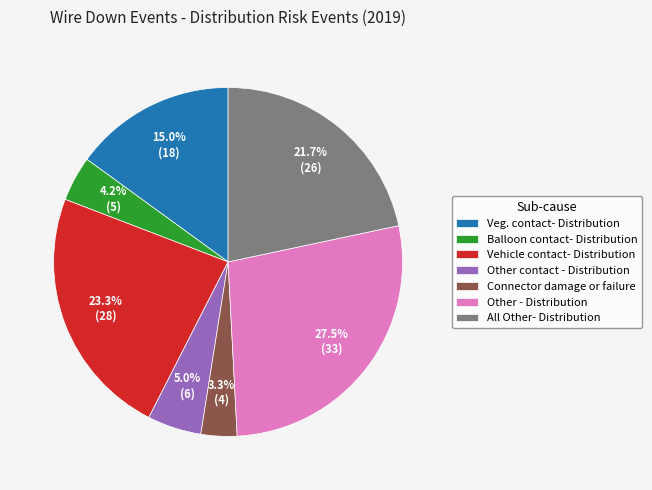

How many segments does this pie chart have?

7